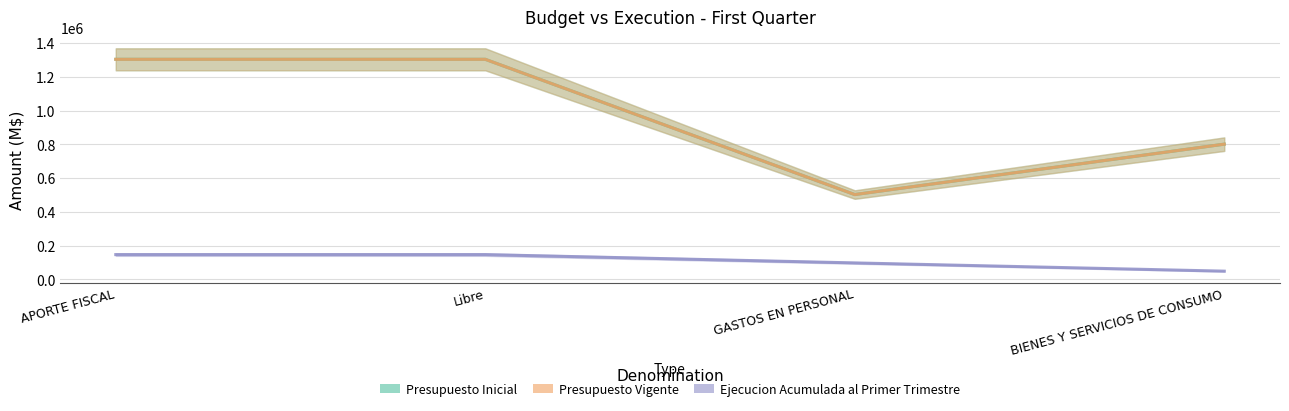

The value of Presupuesto Inicial at BIENES Y SERVICIOS DE CONSUMO is 800980. True or false?

True